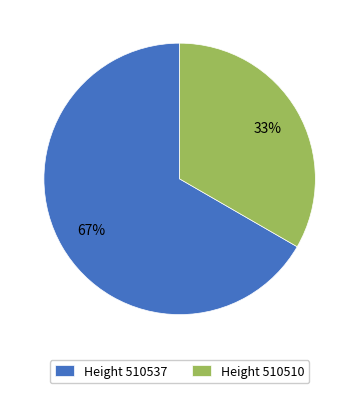

Is the sum of Height 510537 and Height 510510 greater than half?

Yes